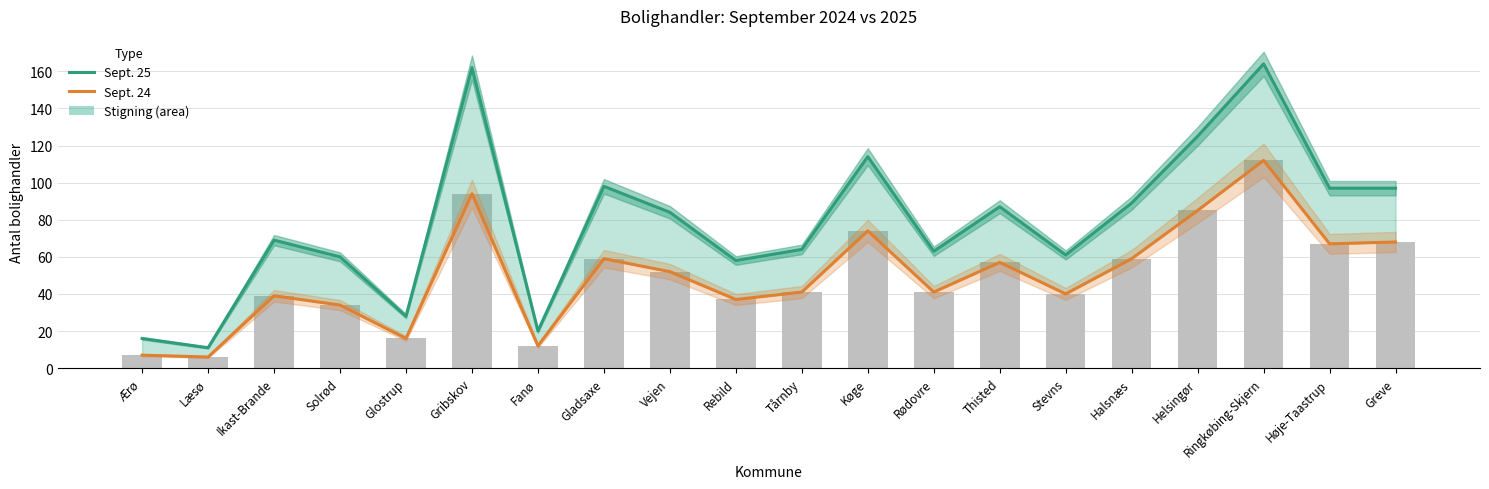

The value of Bolighandler sept. 24 at Greve is 68. True or false?

True